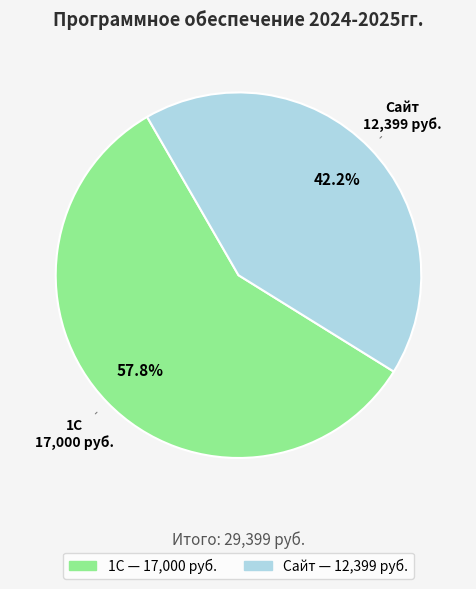

Is there a majority slice in this chart?

Yes